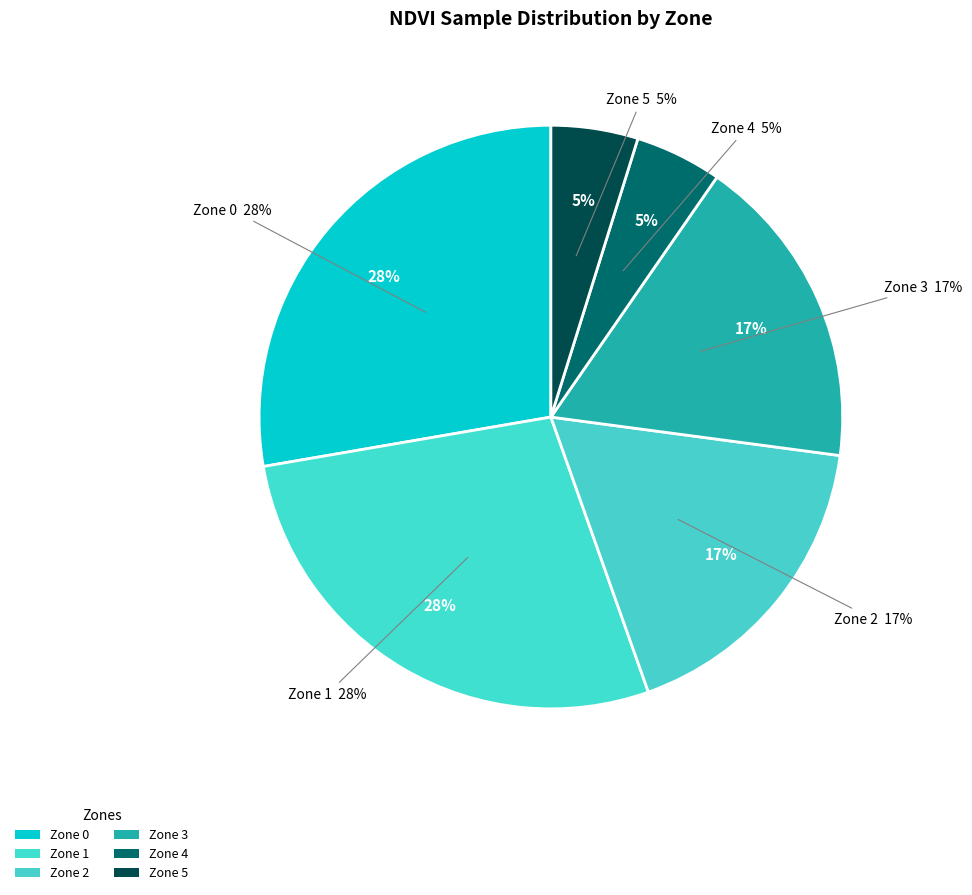

Which category has the smallest portion of the pie?

Zone 5